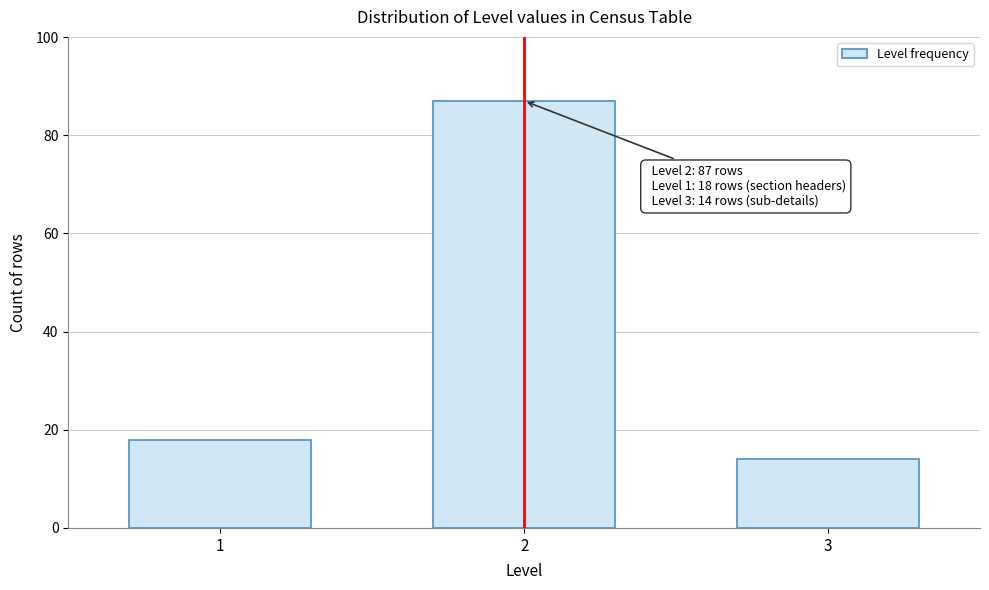

Reading right to left, transcribe all the data shown in this chart.

3=14	2=87	1=18